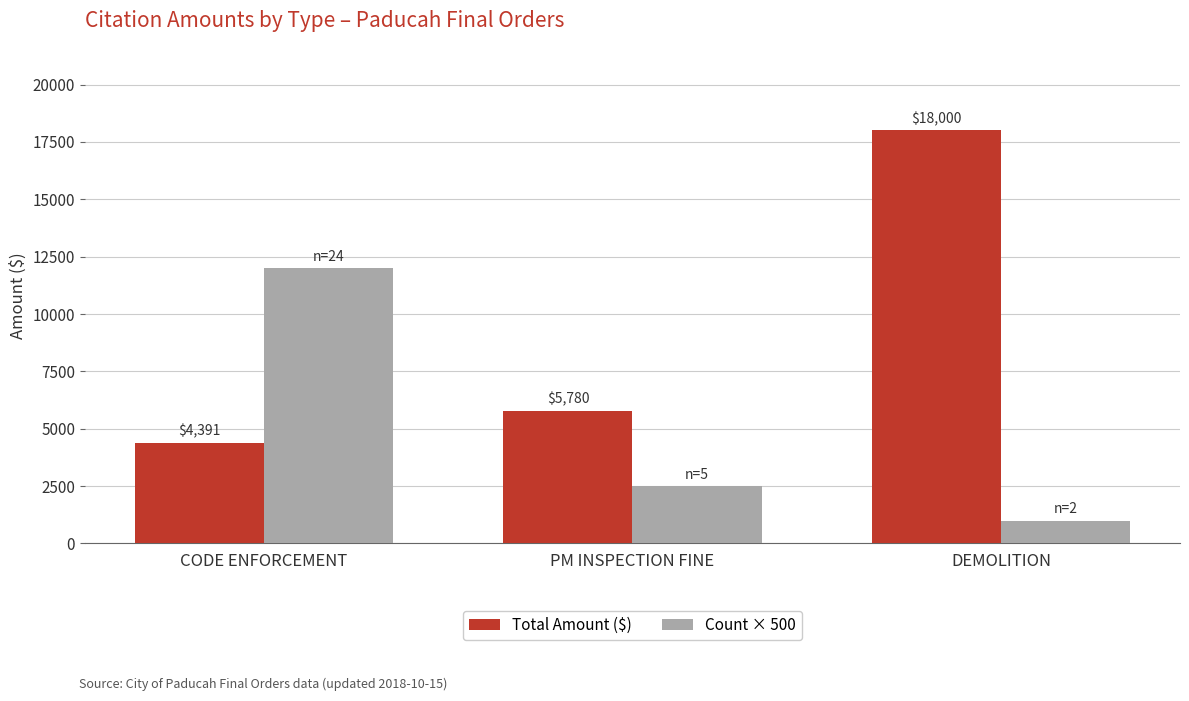

Read the Total Amount ($) value at CODE ENFORCEMENT.

4390.9